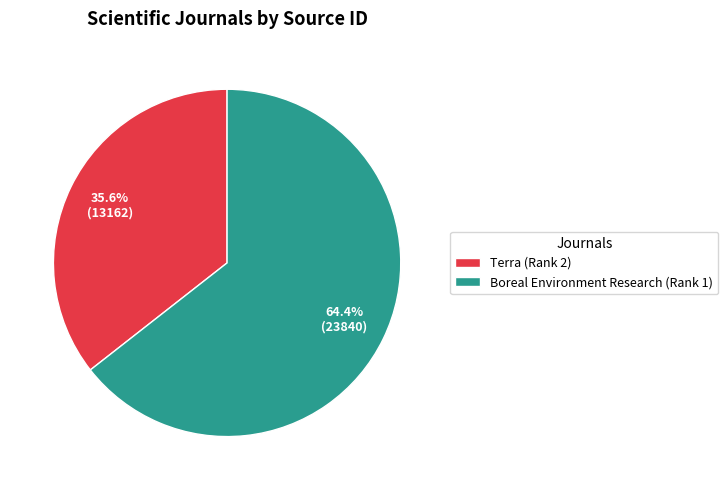

How many segments does this pie chart have?

2